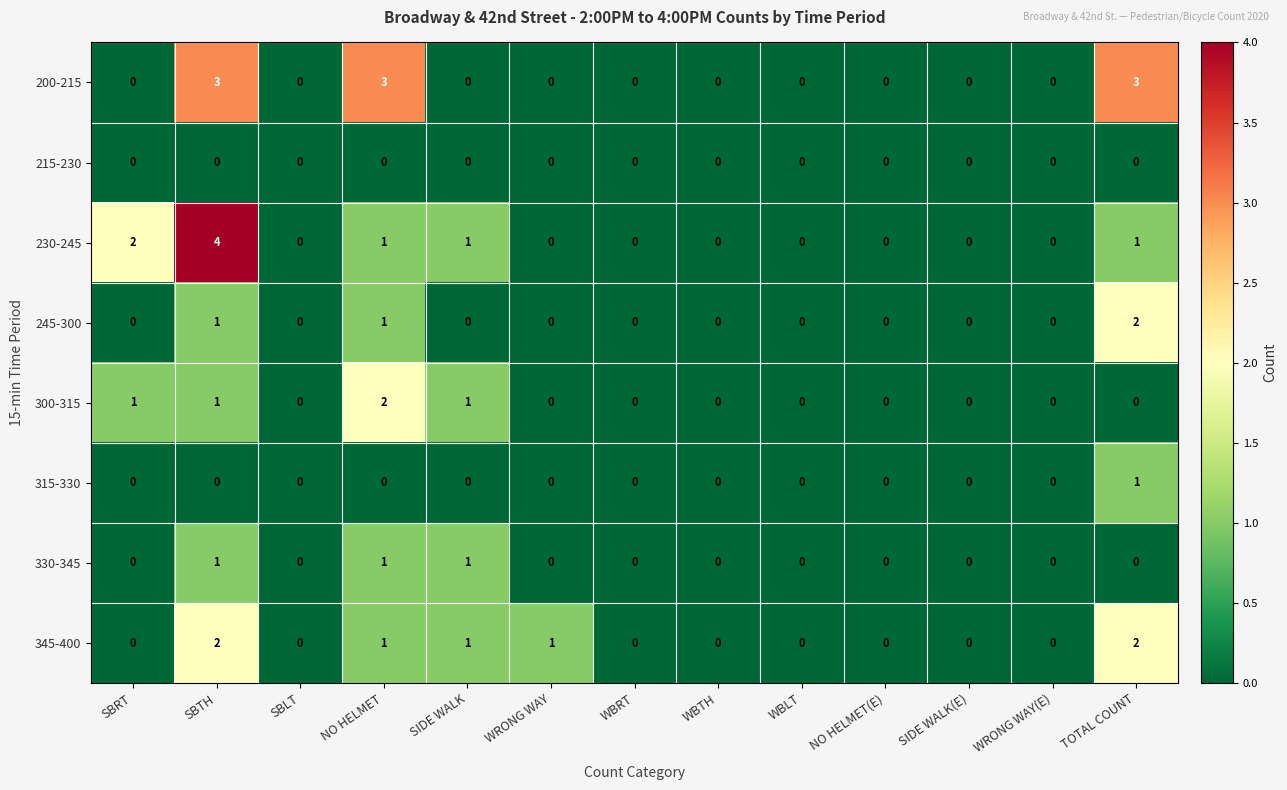

Is the value of 230-245 at SIDE WALK(E) greater than the value of 200-215 at SBTH?

No